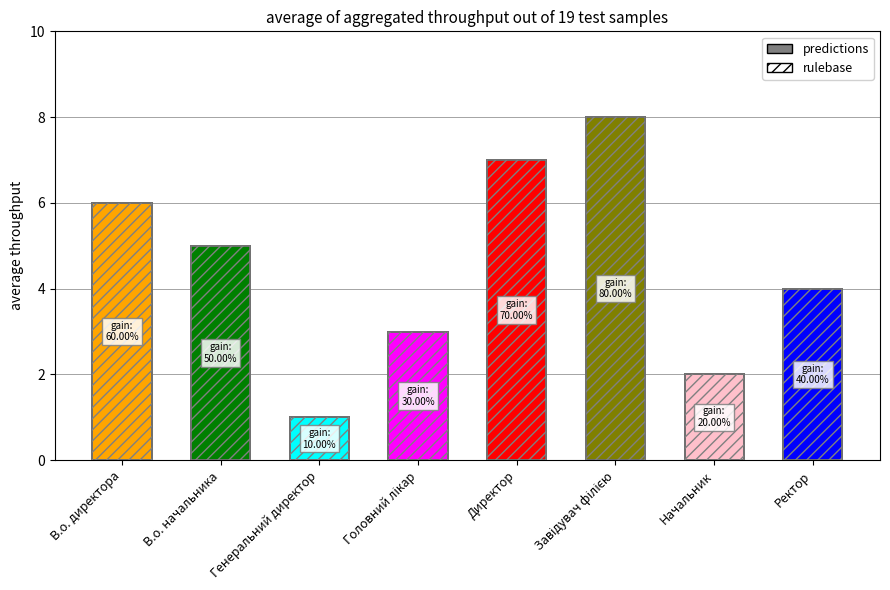

Rank the series by their maximum value, from highest to lowest.

predictions, rulebase